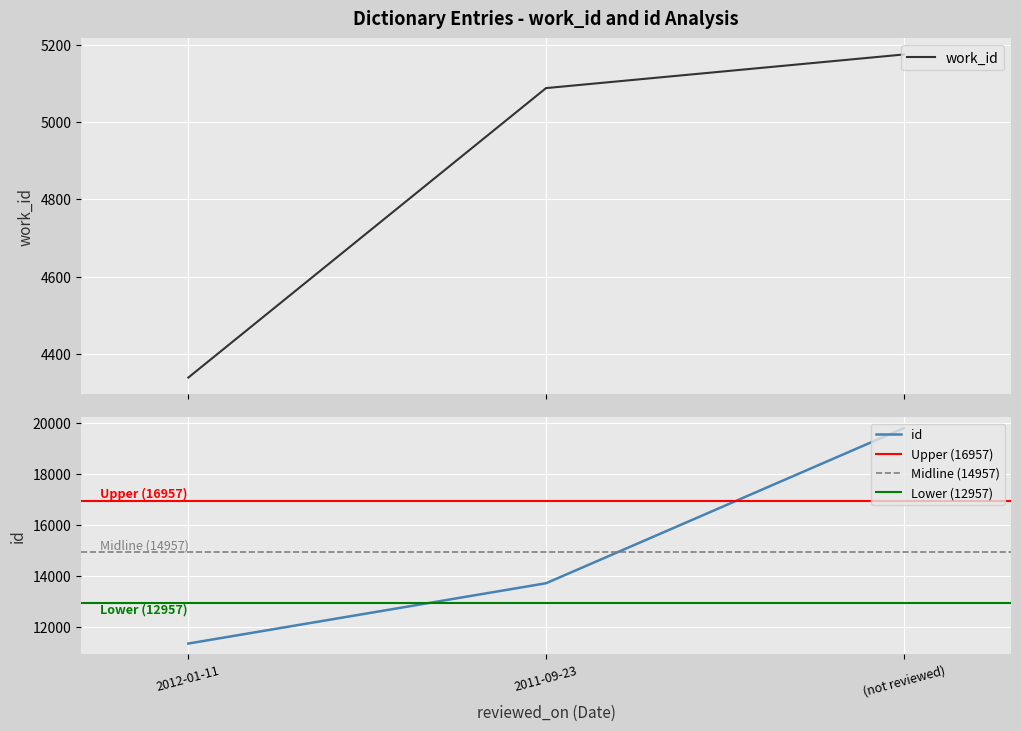

Is it true that id equals 9054 at (not reviewed)?

False